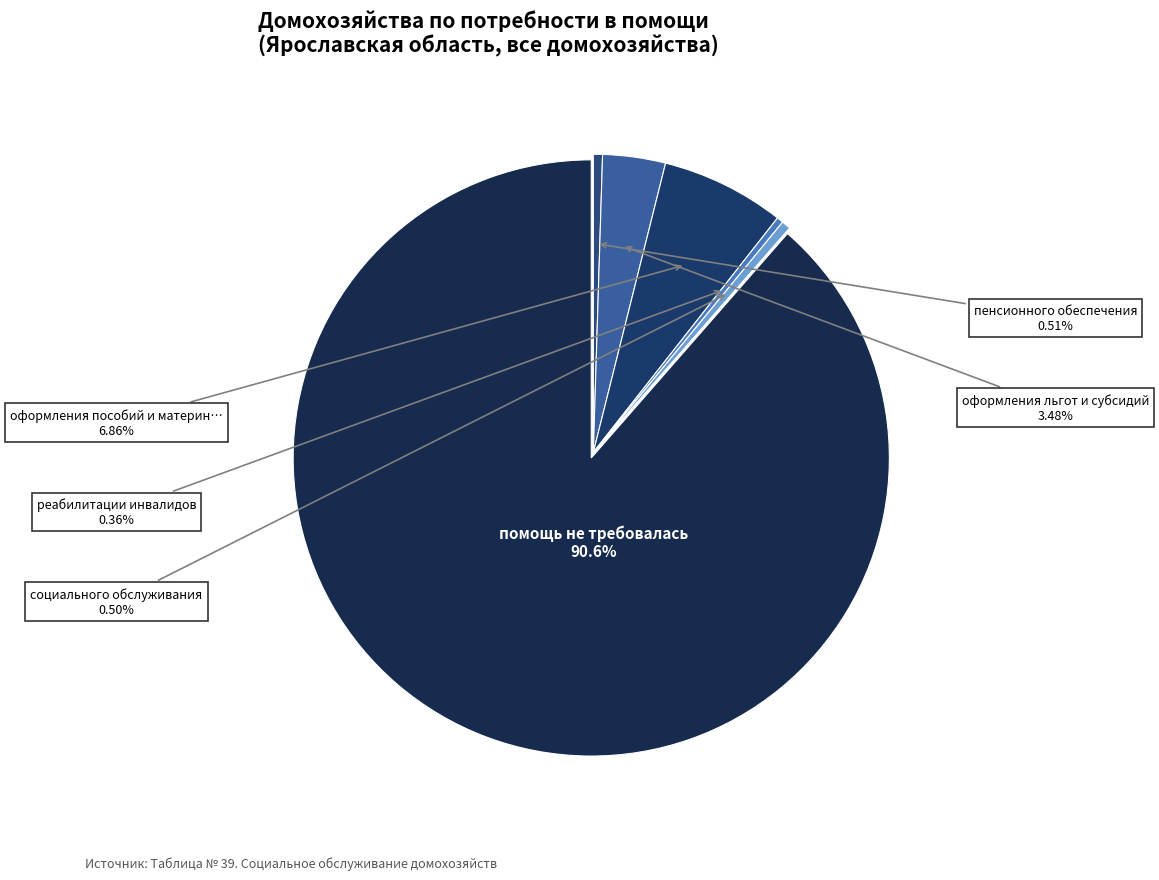

Which slice represents more than half of the pie?

помощь не требовалась